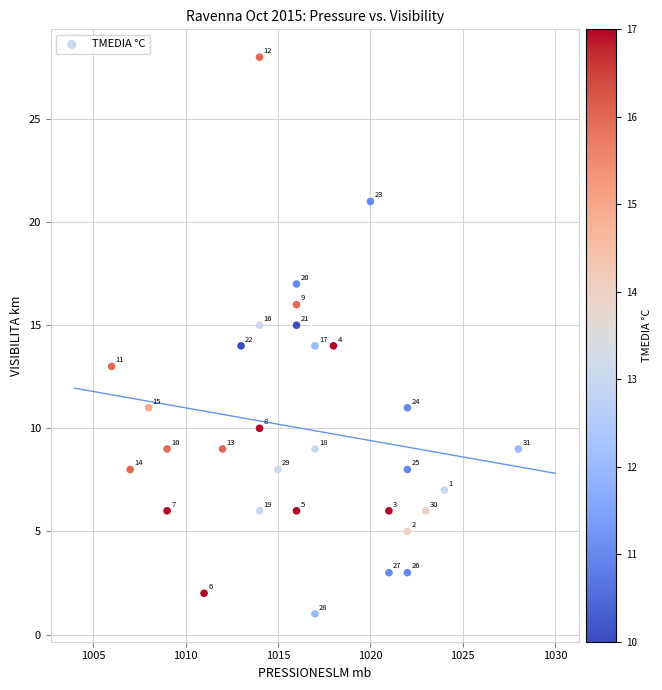

What Y value in the scatter plot is closest to 14?

14